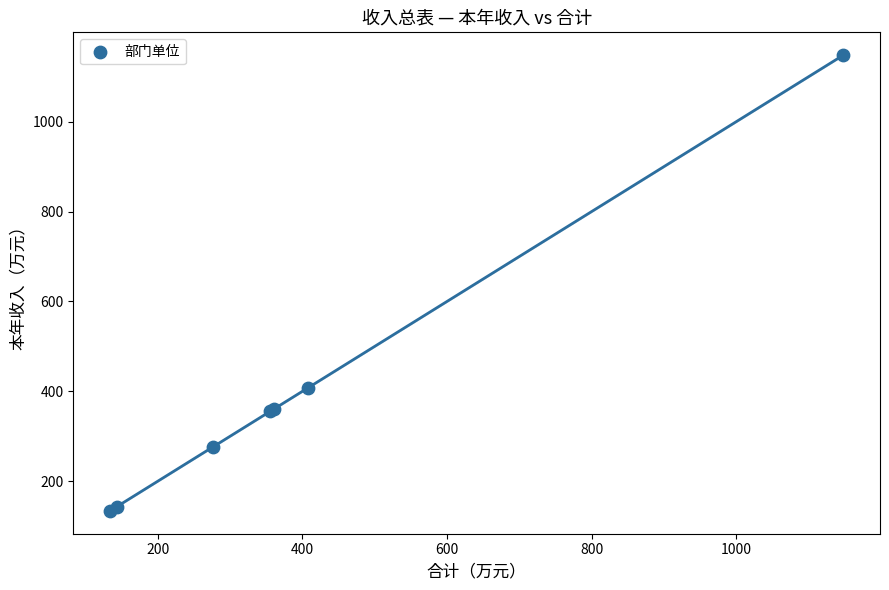

What Y value in the scatter plot is closest to 640?

407.2